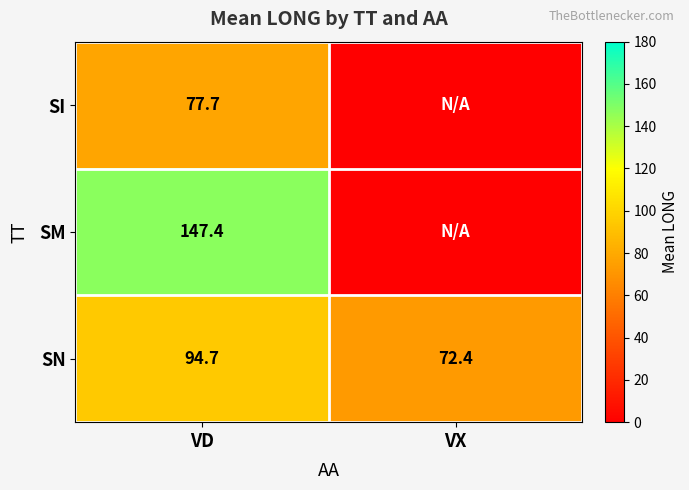

What is the total value across all series at VX?

72.4